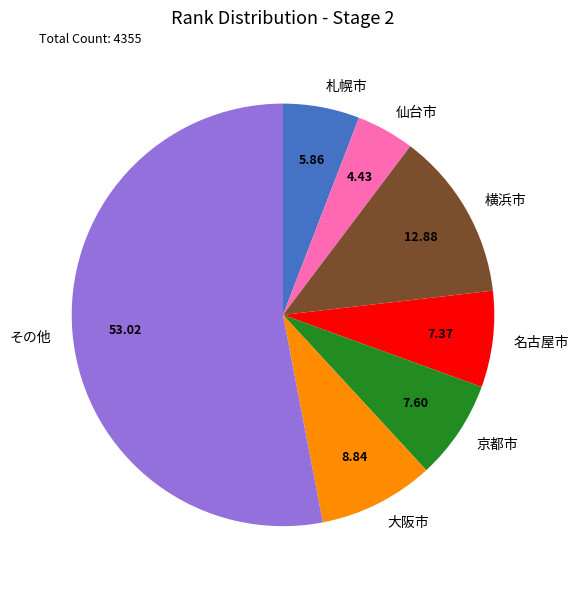

Is there any slice that represents more than half of the pie?

Yes